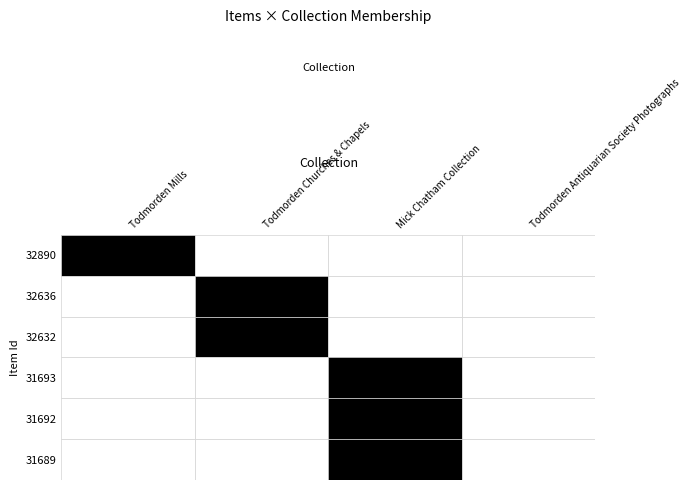

What is the difference between the maximum and minimum values in the Todmorden Churches & Chapels series?

1